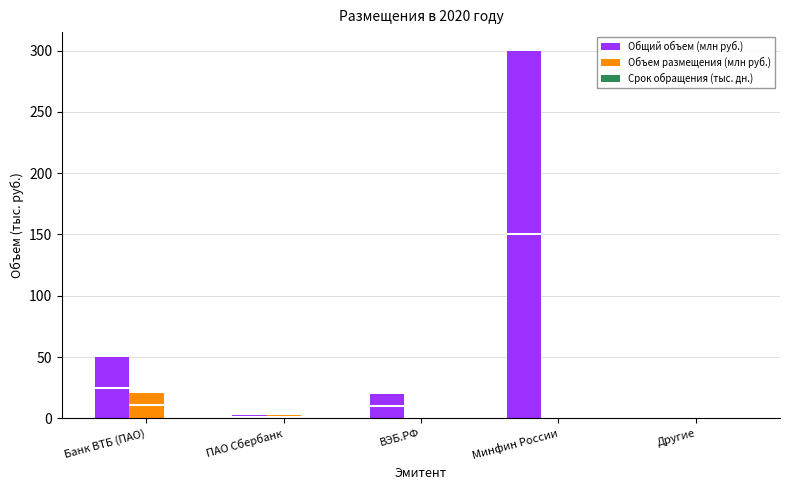

How many values in the Общий объем (млн руб.) series exceed 20?

2